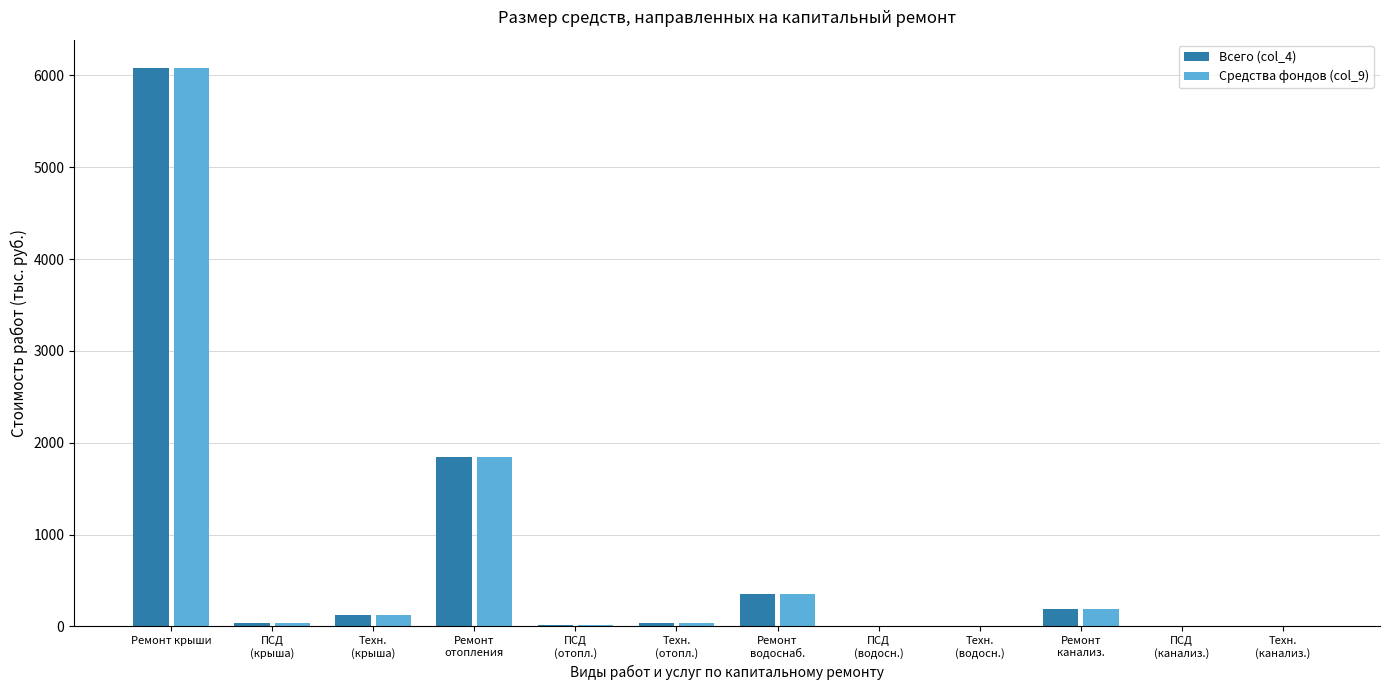

What is the sum of all Всего (col_4) values?

8705.0